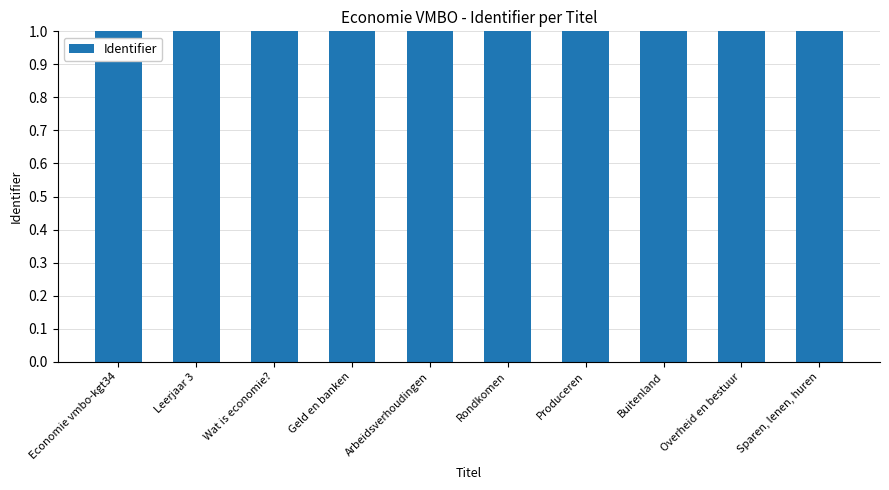

What is the maximum value shown in the chart?

1.0